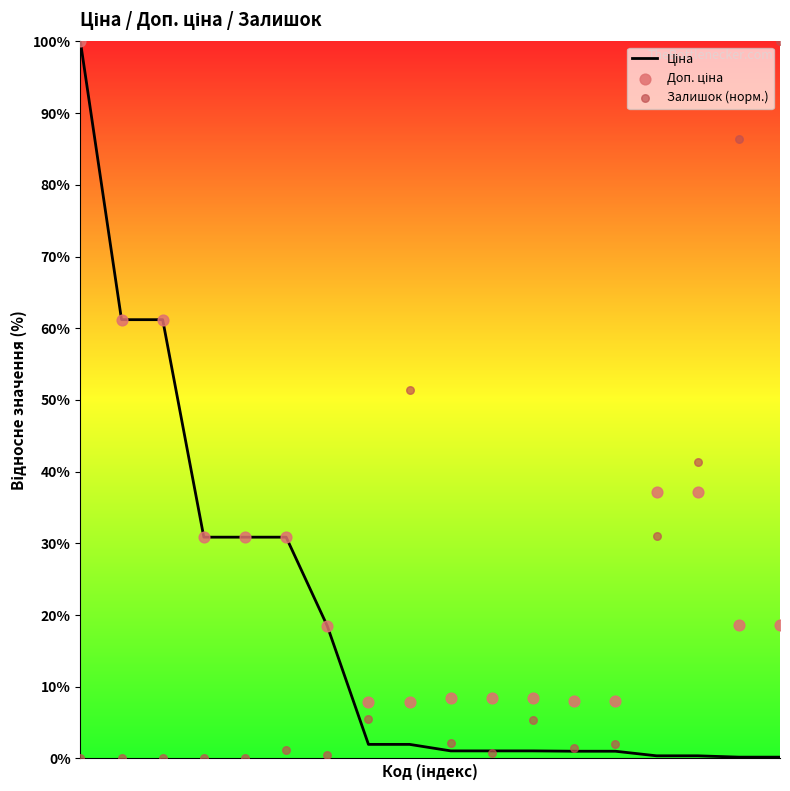

At how many categories does at least one series exceed 45?

6